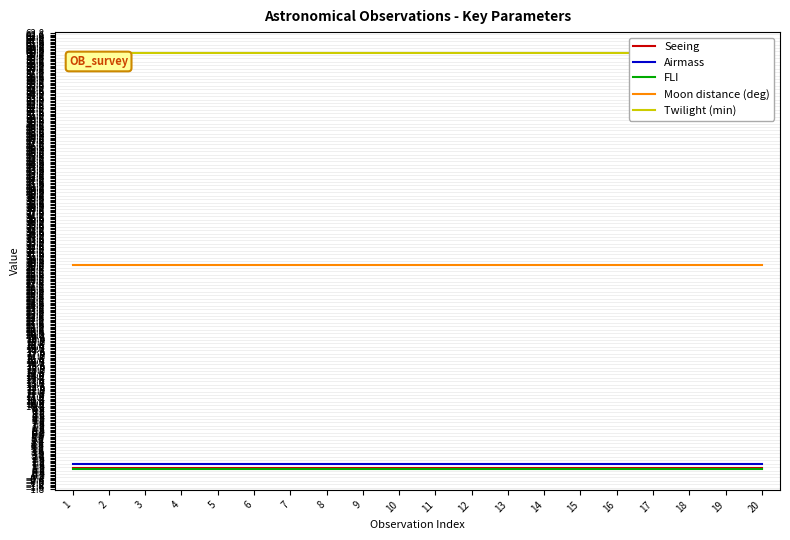

The FLI series shows 1.0 at 3. True or false?

True